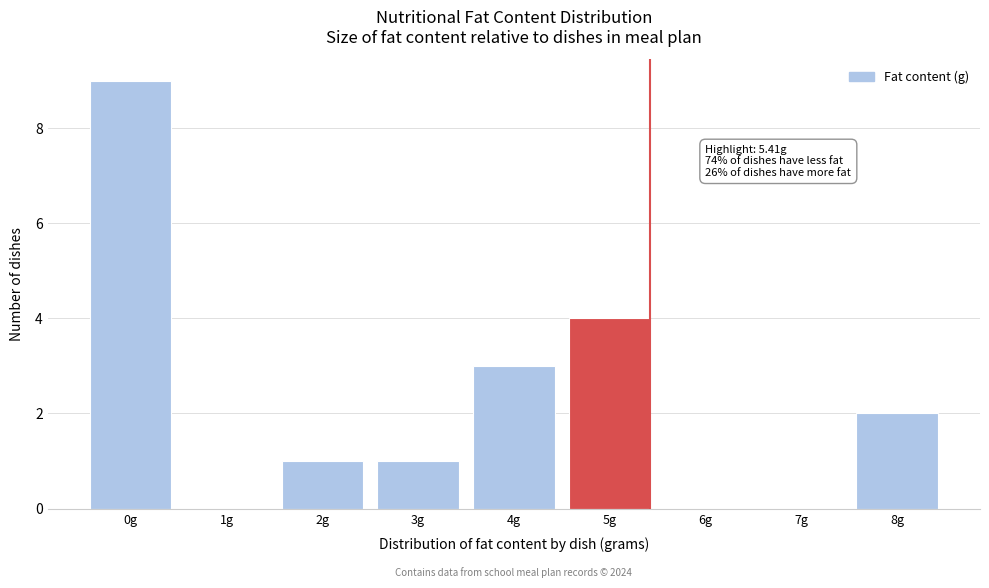

Reading left to right, extract all data points from this chart.

0g=9	1g=0	2g=1	3g=1	4g=3	5g=4	6g=0	7g=0	8g=2